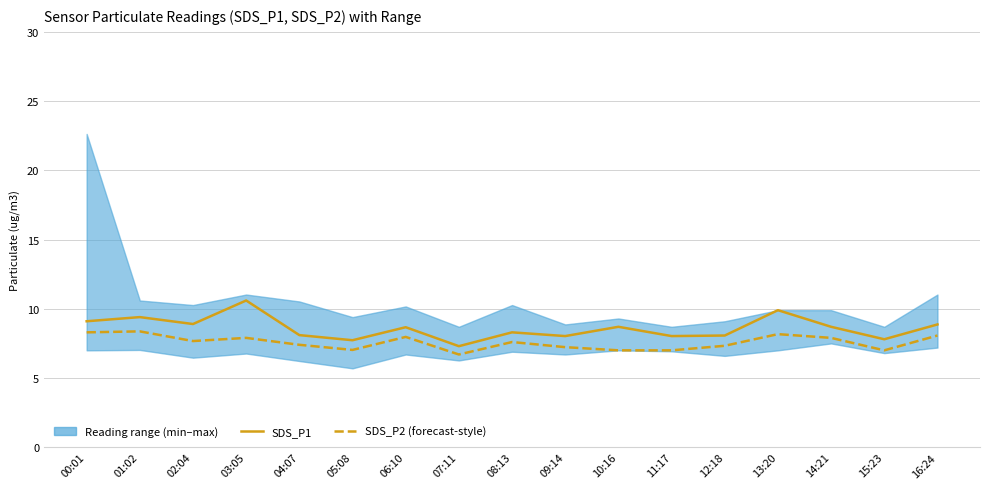

What is the difference between the second highest and minimum values in the SDS_P2 (forecast-style) series?

1.6